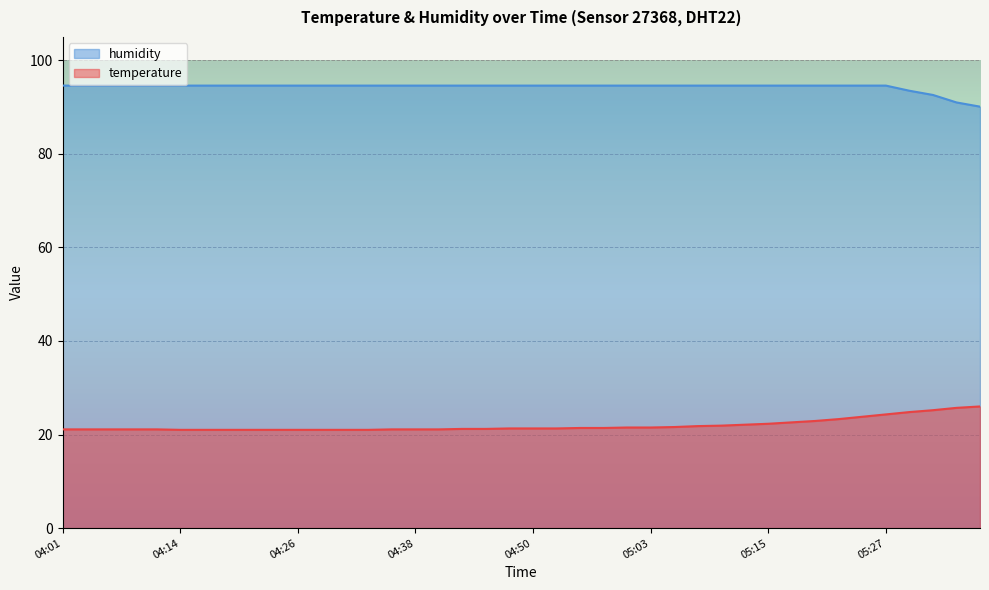

Rank the categories by temperature value from highest to lowest.

05:37, 05:34, 05:32, 05:29, 05:27, 05:24, 05:22, 05:20, 05:17, 05:15, 05:12, 05:10, 05:07, 05:05, 05:00, 05:03, 04:55, 04:58, 04:48, 04:50, 04:53, 04:43, 04:45, 04:01, 04:04, 04:06, 04:09, 04:11, 04:35, 04:38, 04:40, 04:14, 04:16, 04:19, 04:21, 04:23, 04:26, 04:28, 04:31, 04:33